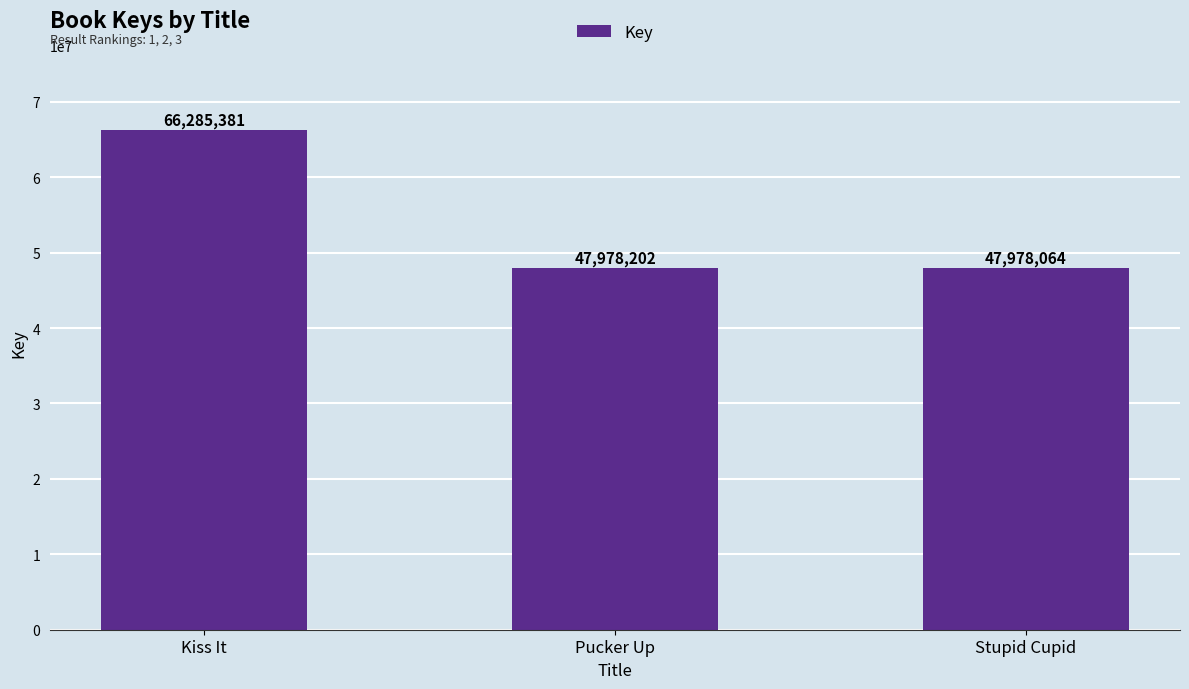

The value at Pucker Up is 73179300. True or false?

False